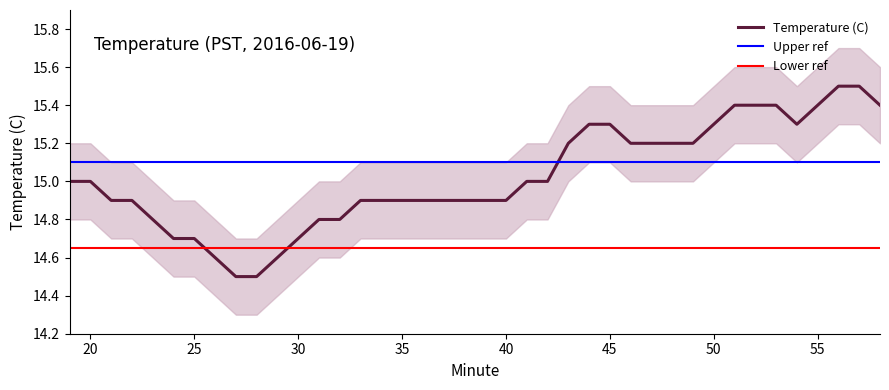

Rank the categories by Lower CI value from lowest to highest.

27, 28, 26, 29, 24, 25, 30, 23, 31, 32, 21, 22, 33, 34, 35, 36, 37, 38, 39, 40, 19, 20, 41, 42, 43, 46, 47, 48, 49, 44, 45, 50, 54, 51, 52, 53, 55, 58, 56, 57